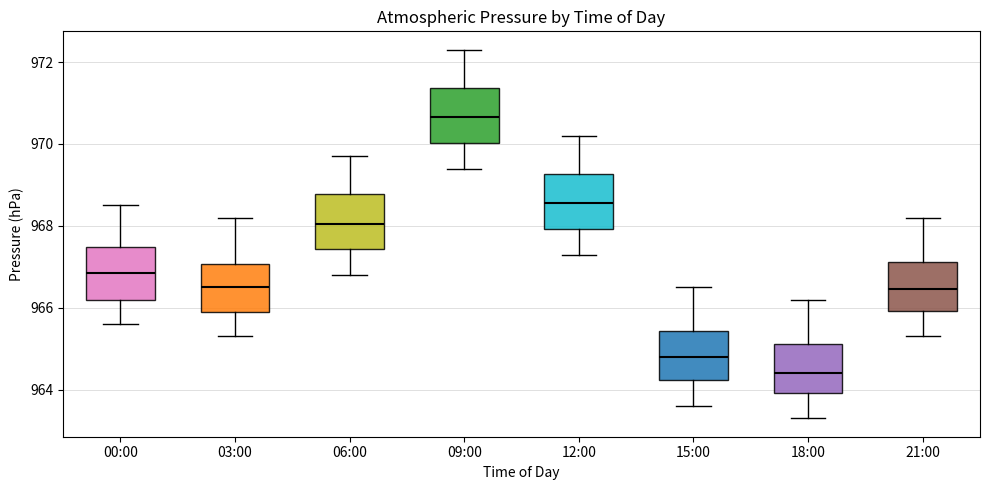

Where does the lower whisker of the box for 21:00 end on the y-axis? The values are not printed on the chart, so give them approximately, as read against the axis.

965.4